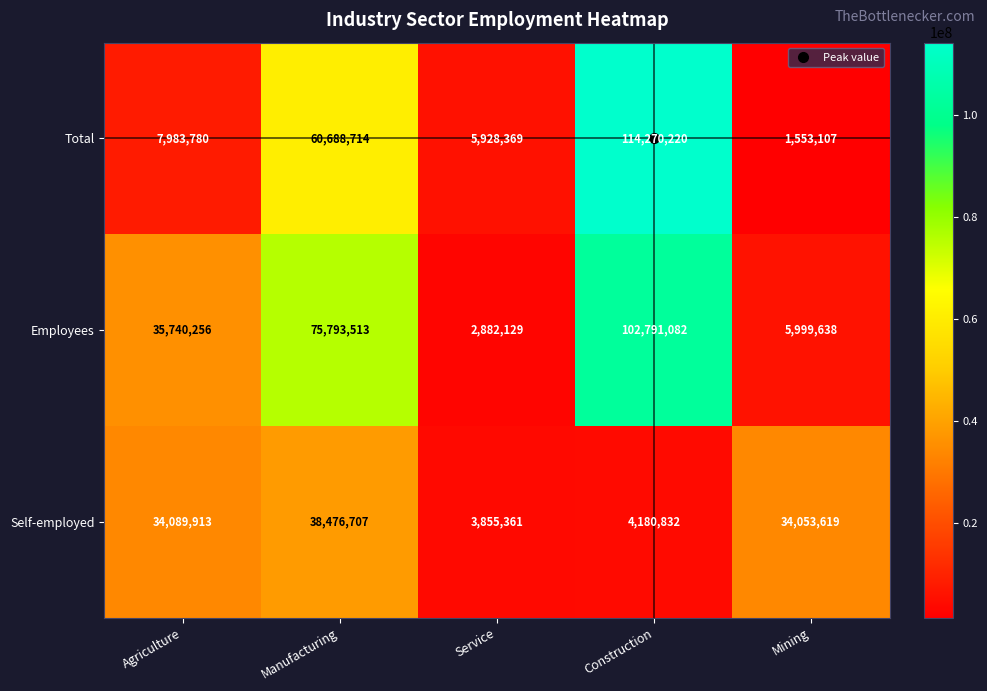

What is the average value of the Employees series?

44641324